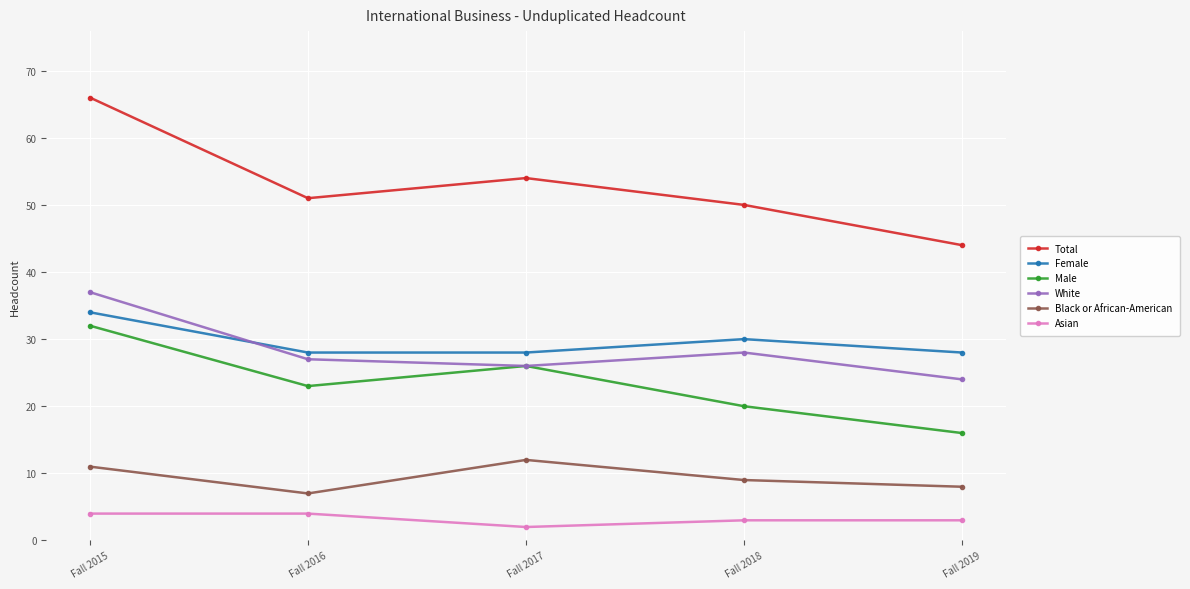

True or false: Female and Male cross at least once.

False